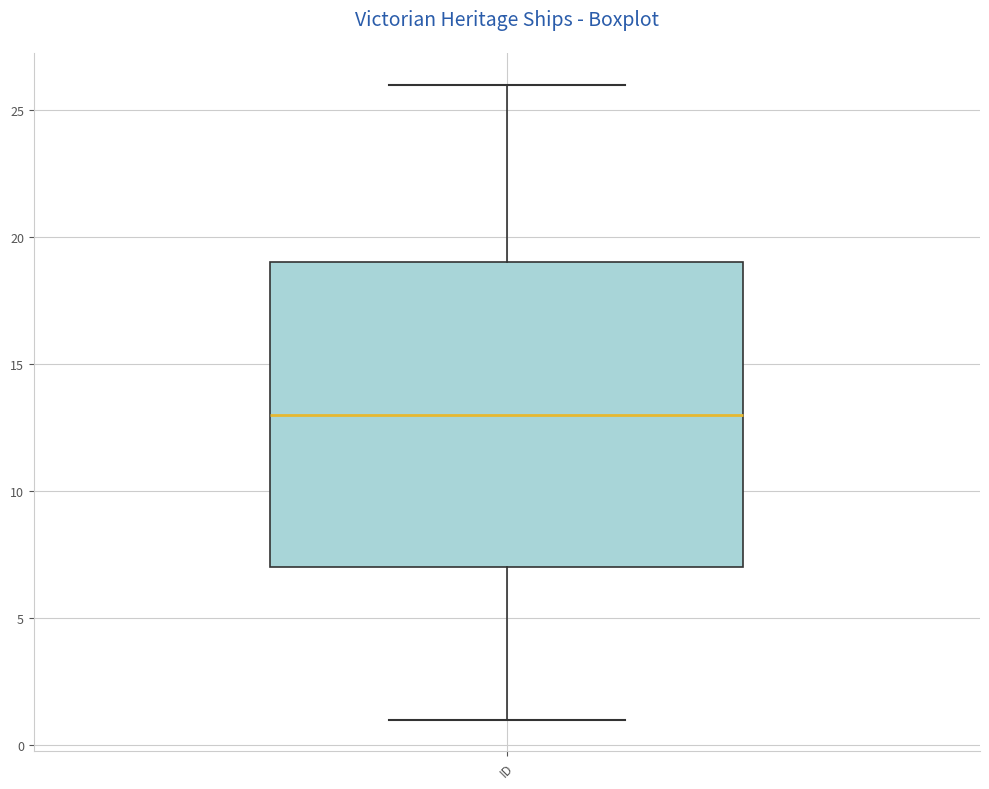

Where does the lower whisker of the box for ID end on the y-axis? The values are not printed on the chart, so give them approximately, as read against the axis.

1